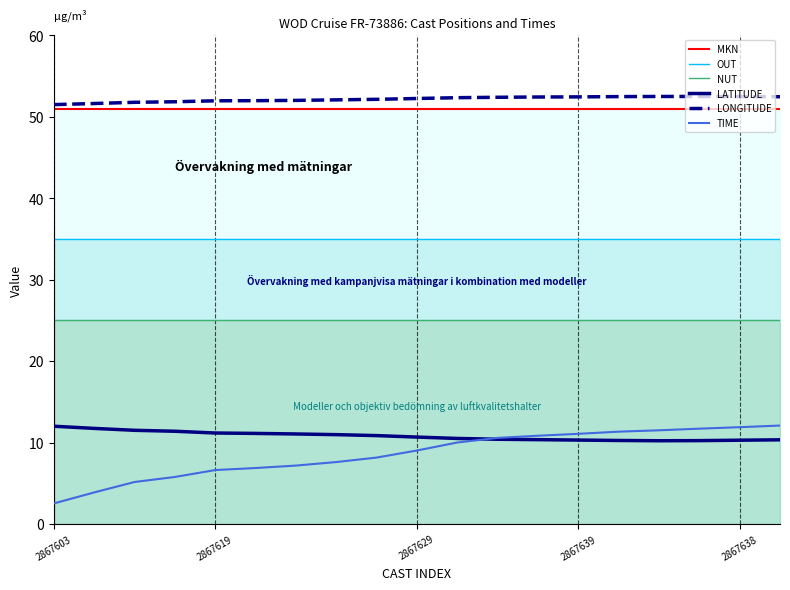

True or false: LONGITUDE and LATITUDE intersect in this chart.

False